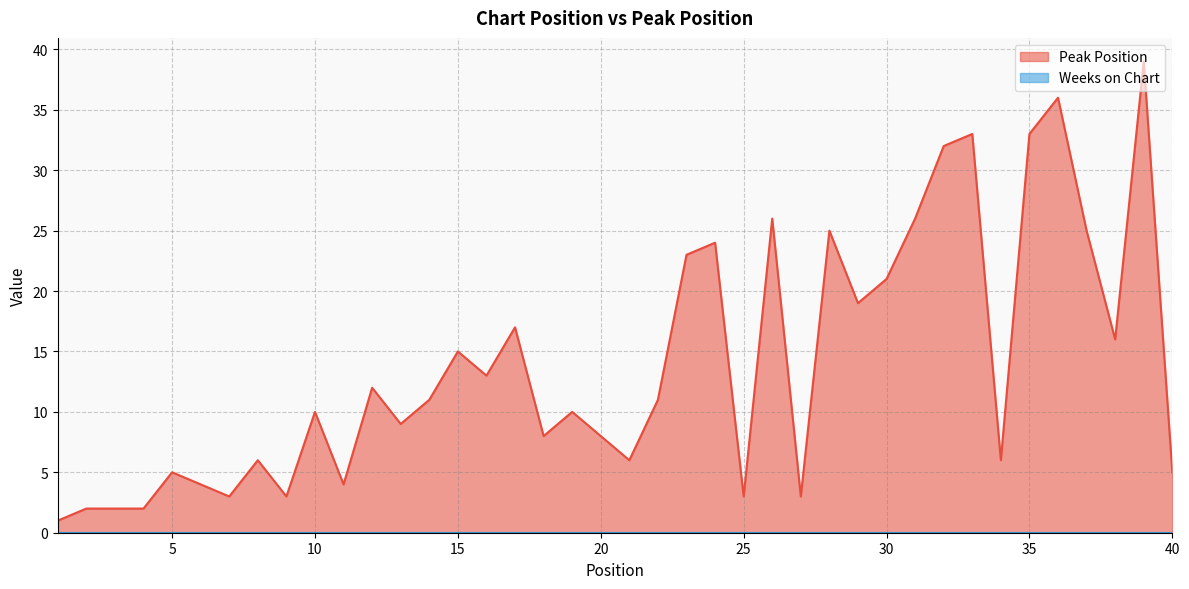

What is the sum of all values?

557